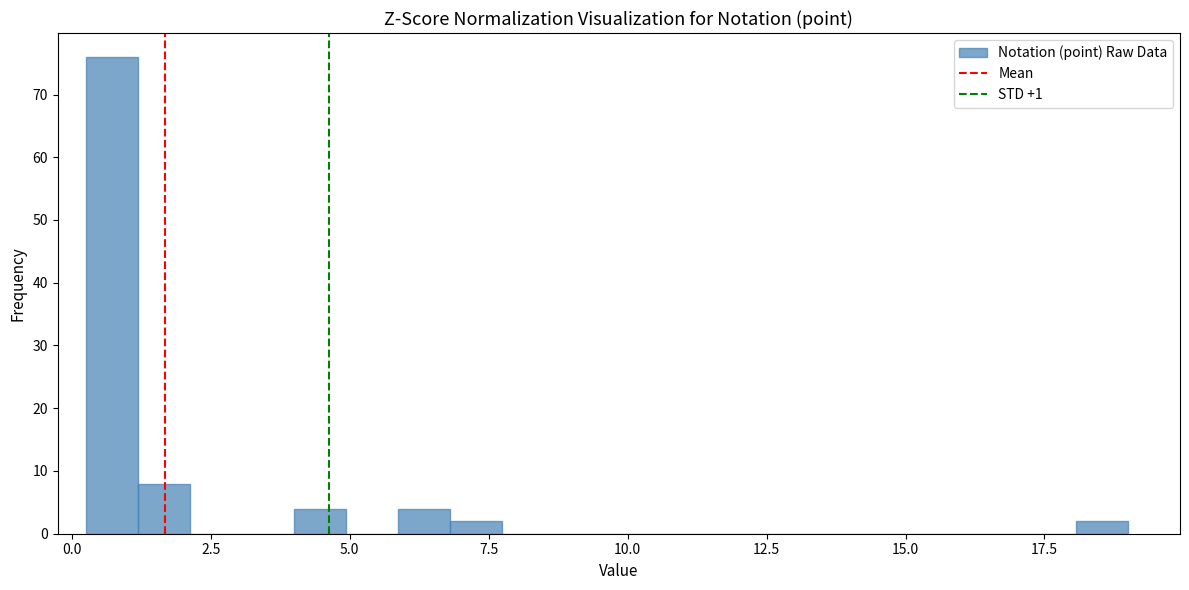

Read against the x-axis, roughly where is the centre of the tallest bar?

0.5